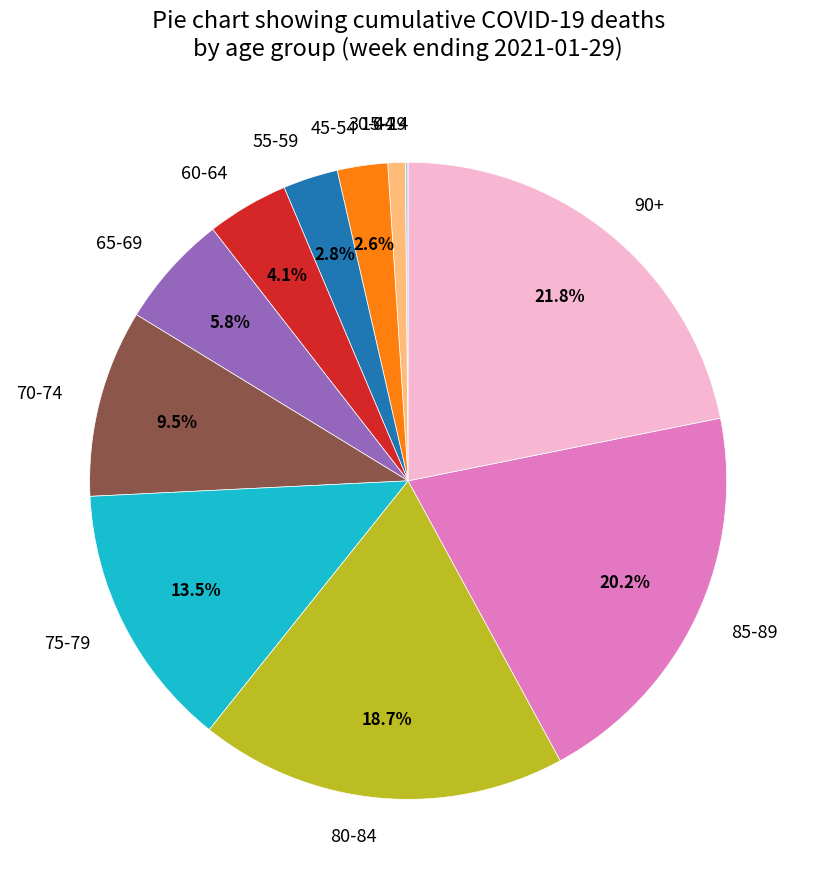

Is there any slice that represents more than half of the pie?

No